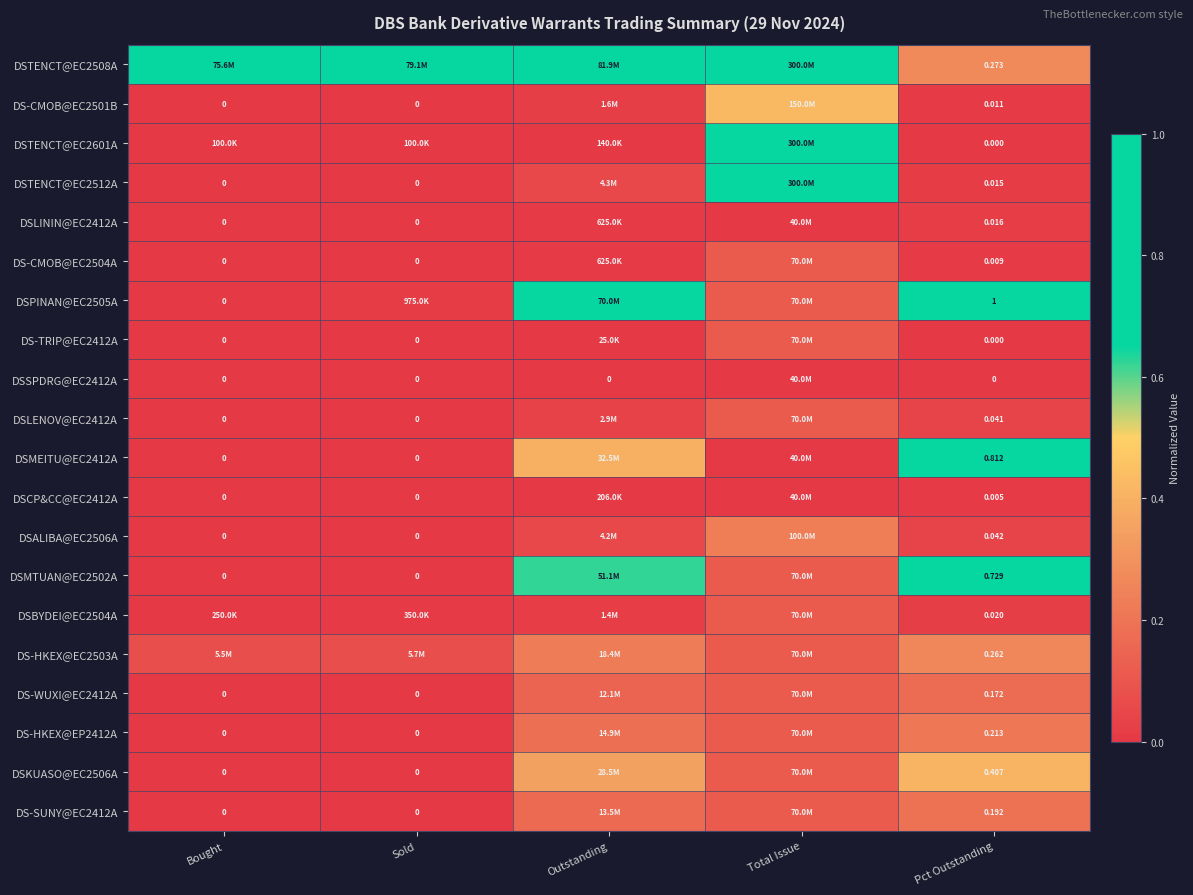

Is the value of DSCP&CC@EC2412A at Bought greater than the value of DS-SUNY@EC2412A at Pct Outstanding?

No